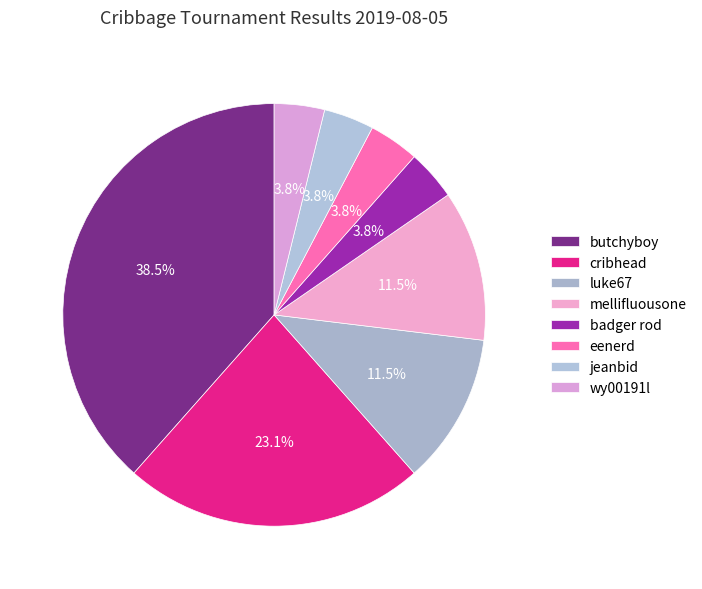

Which category has the biggest portion of the pie?

butchyboy